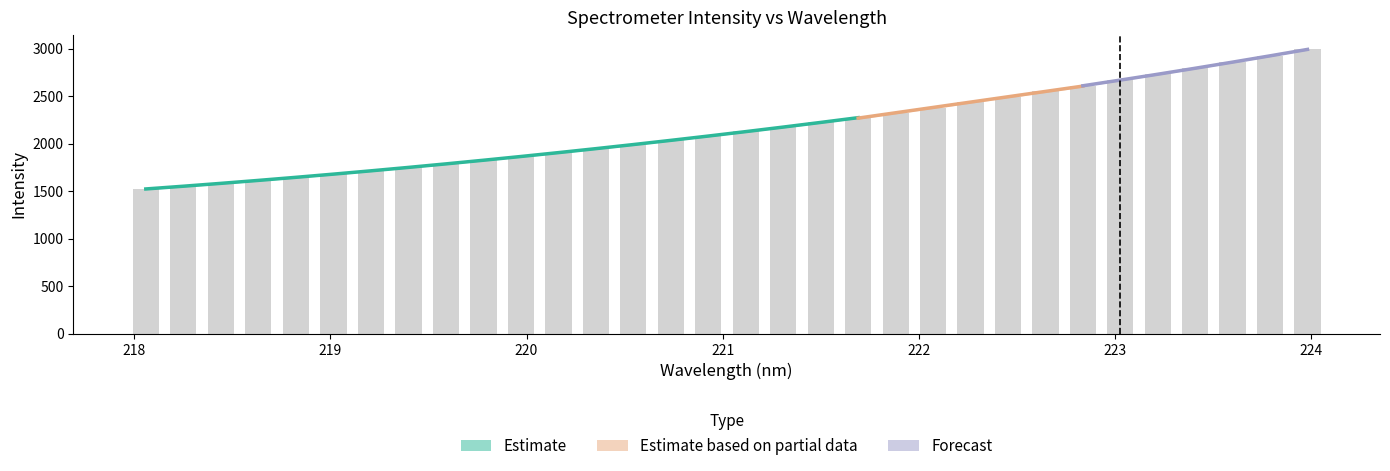

What is the ratio of the value at 221.4993 to the value at 219.7801?

1.2